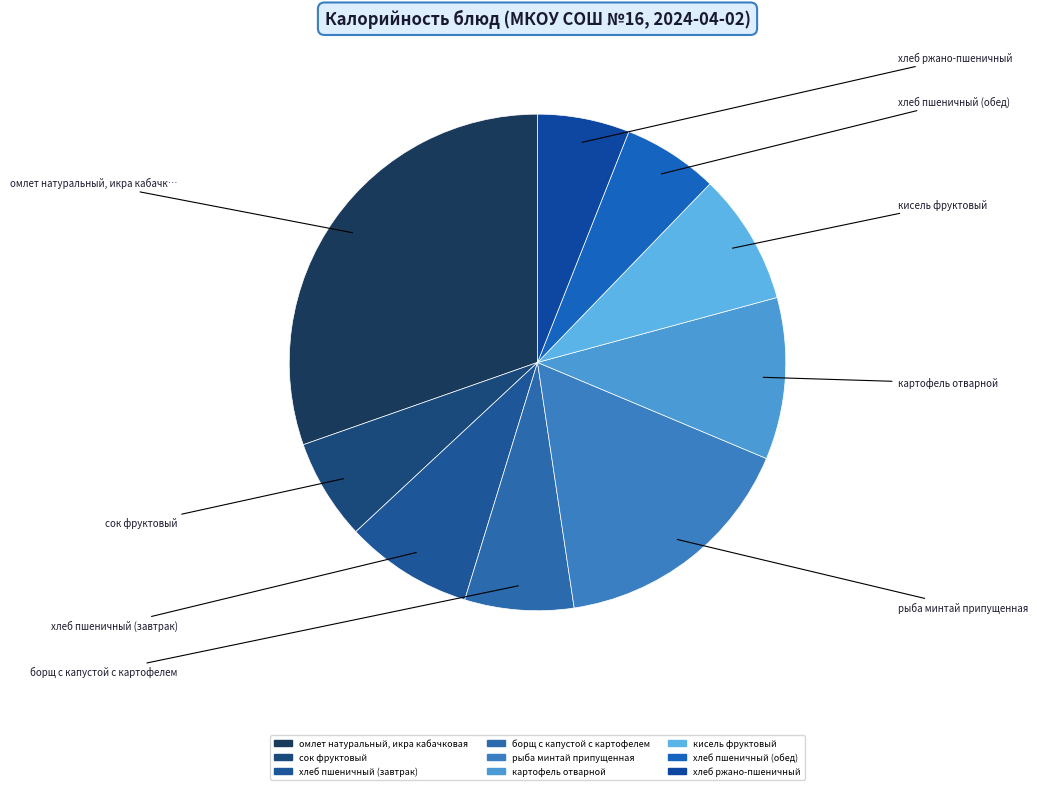

What percentage do сок фруктовый and омлет натуральный, икра кабачковая together represent?

36.9%